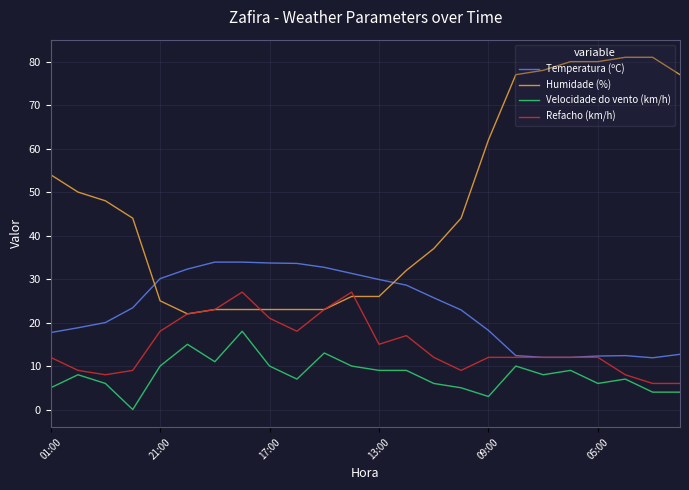

Rank the series by their average value, from lowest to highest.

Velocidade do vento (km/h), Refacho (km/h), Temperatura (ºC), Humidade (%)